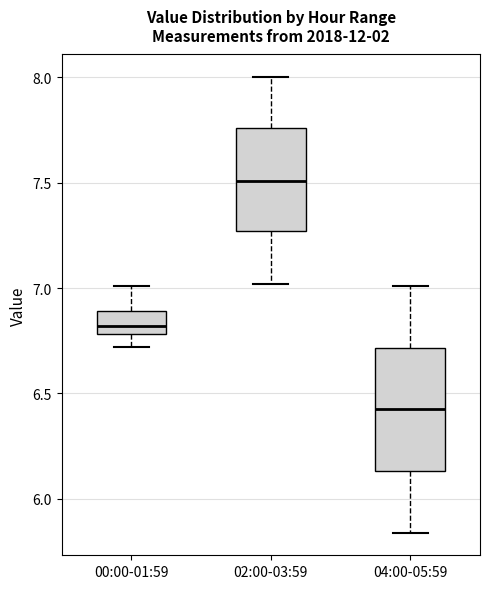

Which box's median line is the lowest?

04:00-05:59